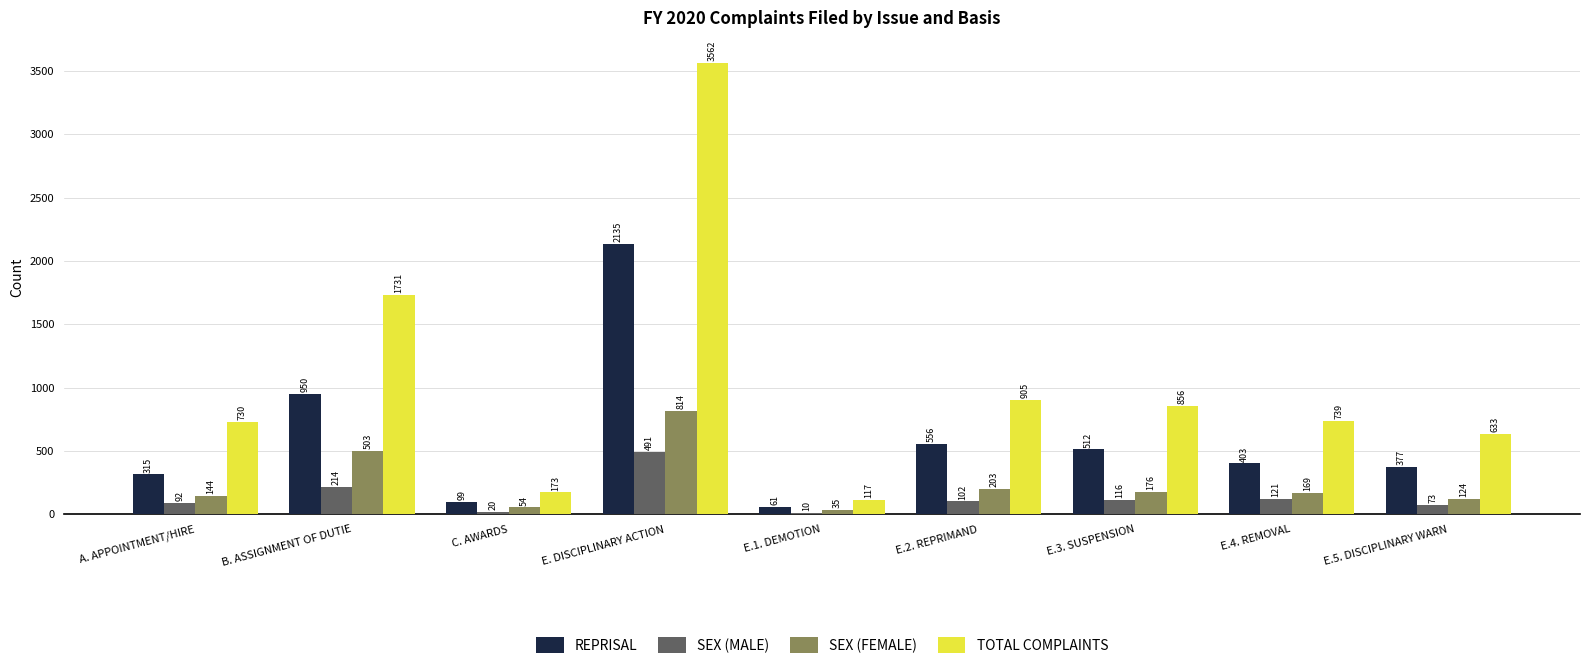

What is the sum of all SEX (FEMALE) values?

2222